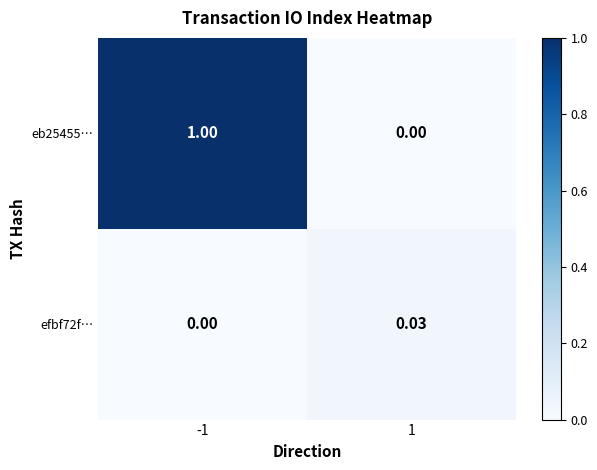

Is the value of efbf72f… at -1 greater than the value of eb25455… at -1?

No